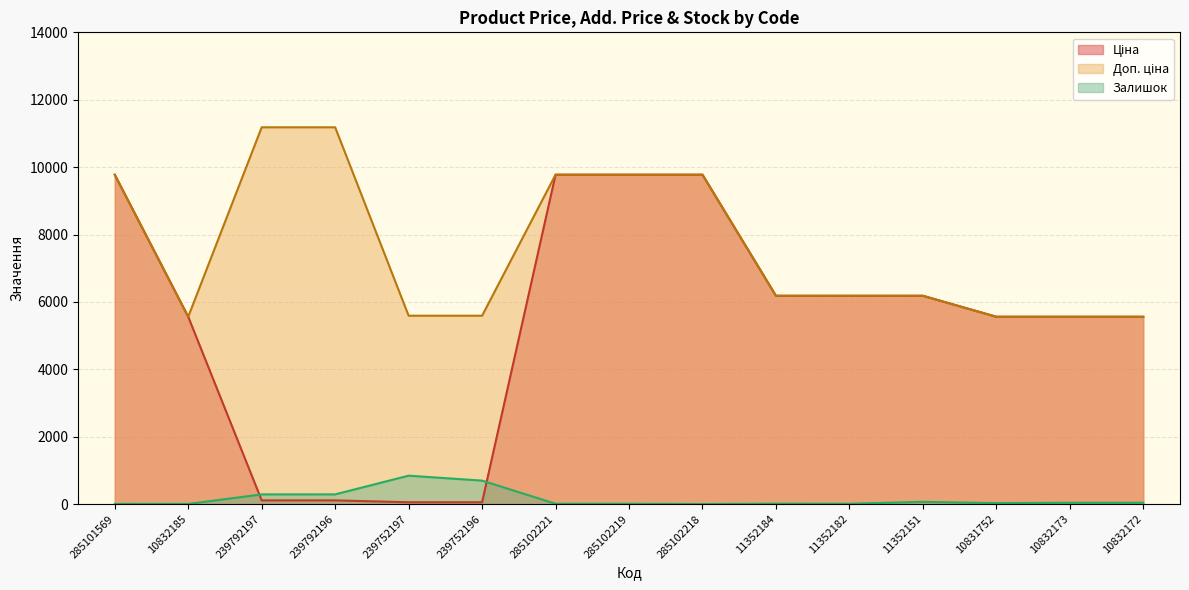

Does the chart display data point markers on the line(s)?

No